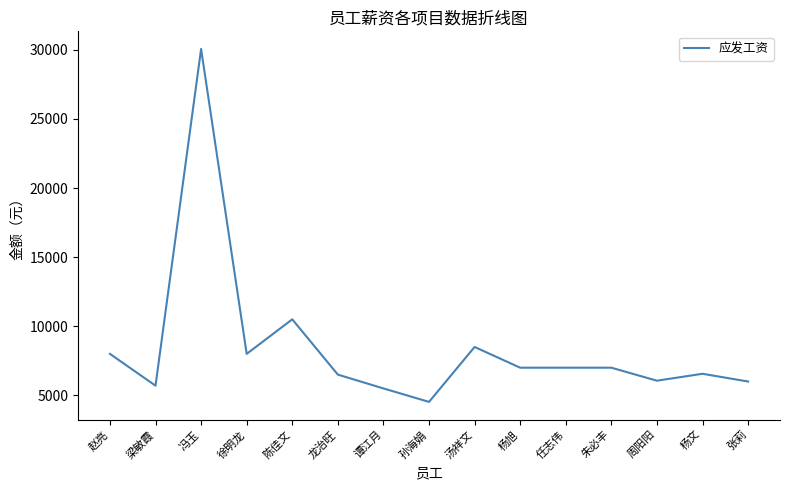

What is the ratio of the value at 朱必丰 to the value at 杨旭?

1.0